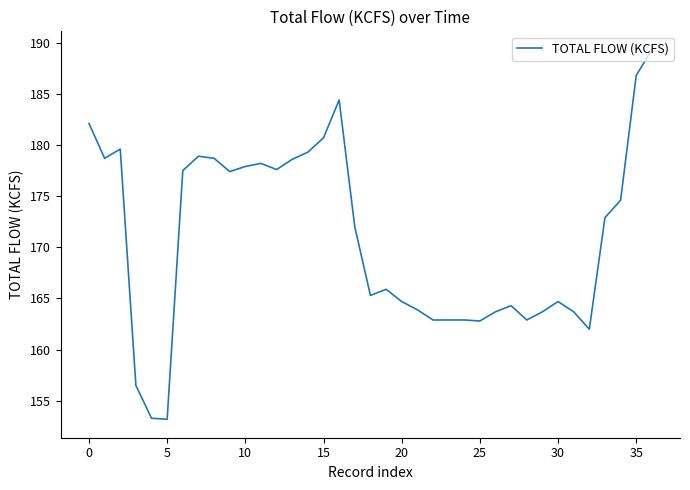

What is the difference between the maximum and minimum values?

36.1